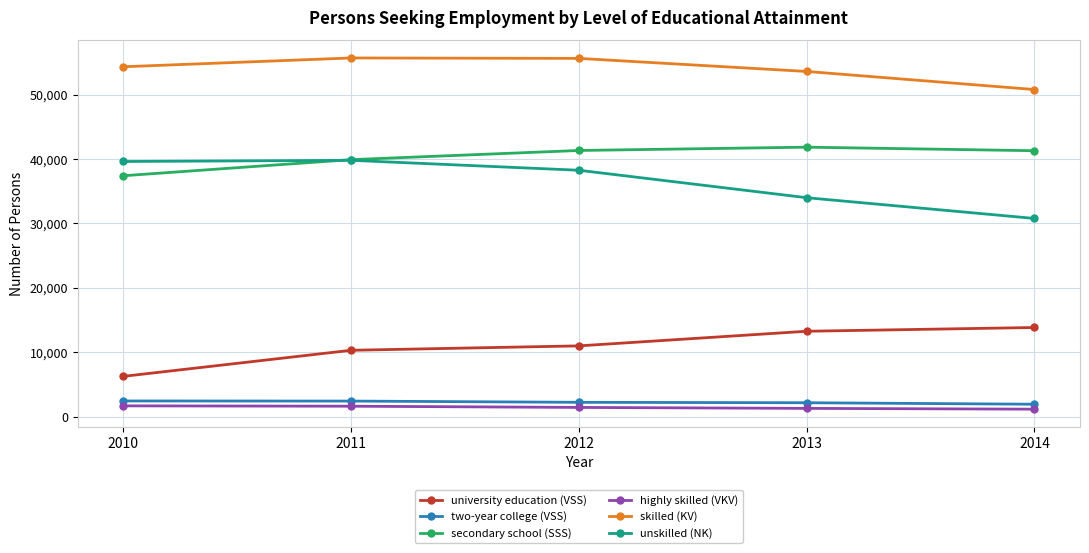

What is the difference between the maximum and minimum values in the skilled (KV) series?

4901